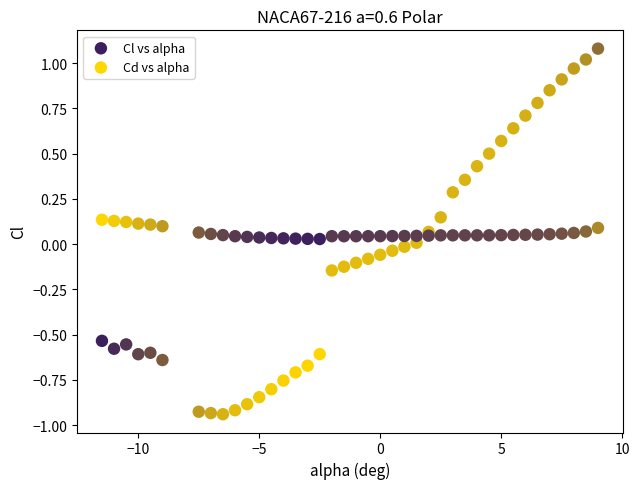

What is the X range (max minus min) for the scatter plot?

20.5